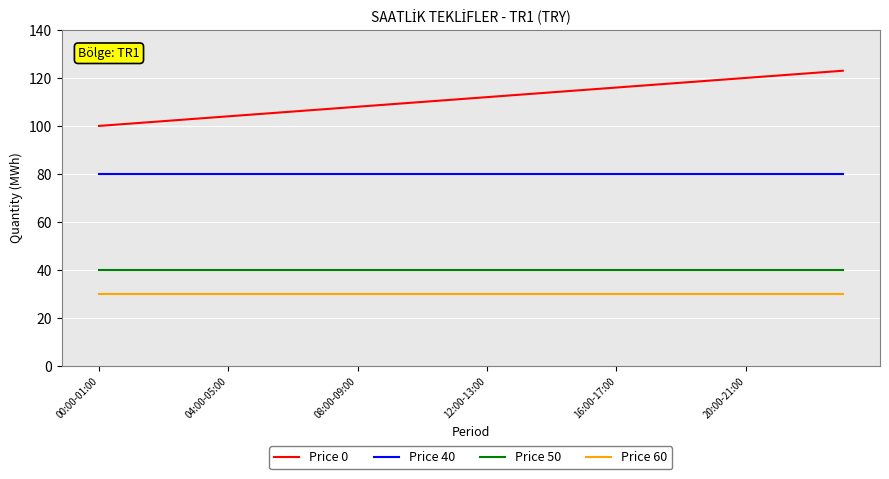

Reading right to left, transcribe all the data shown in this chart.

Price 0: 123	122	121	120	119	118	117	116	115	114	113	112	111	110	109	108	107	106	105	104	103	102	101	100
Price 40: 80	80	80	80	80	80	80	80	80	80	80	80	80	80	80	80	80	80	80	80	80	80	80	80
Price 50: 40	40	40	40	40	40	40	40	40	40	40	40	40	40	40	40	40	40	40	40	40	40	40	40
Price 60: 30	30	30	30	30	30	30	30	30	30	30	30	30	30	30	30	30	30	30	30	30	30	30	30